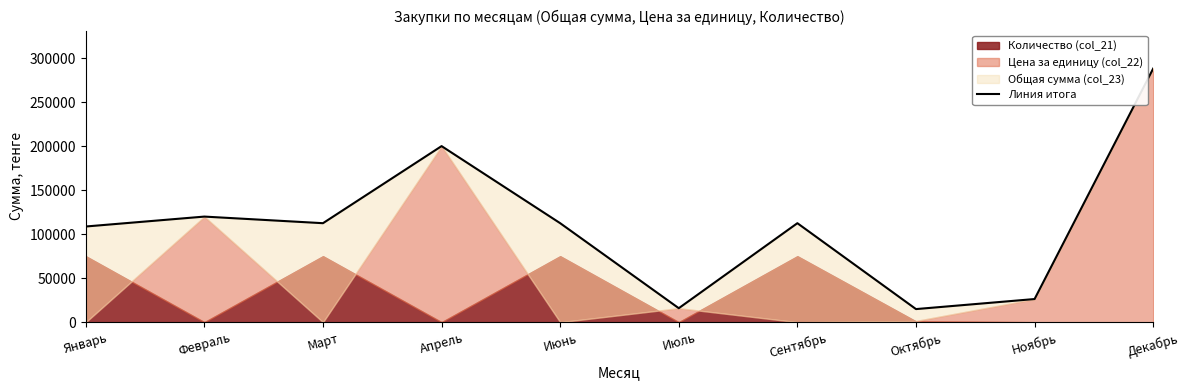

List the labels in order of value, largest first.

Декабрь, Апрель, Февраль, Март, Июнь, Сентябрь, Январь, Ноябрь, Июль, Октябрь